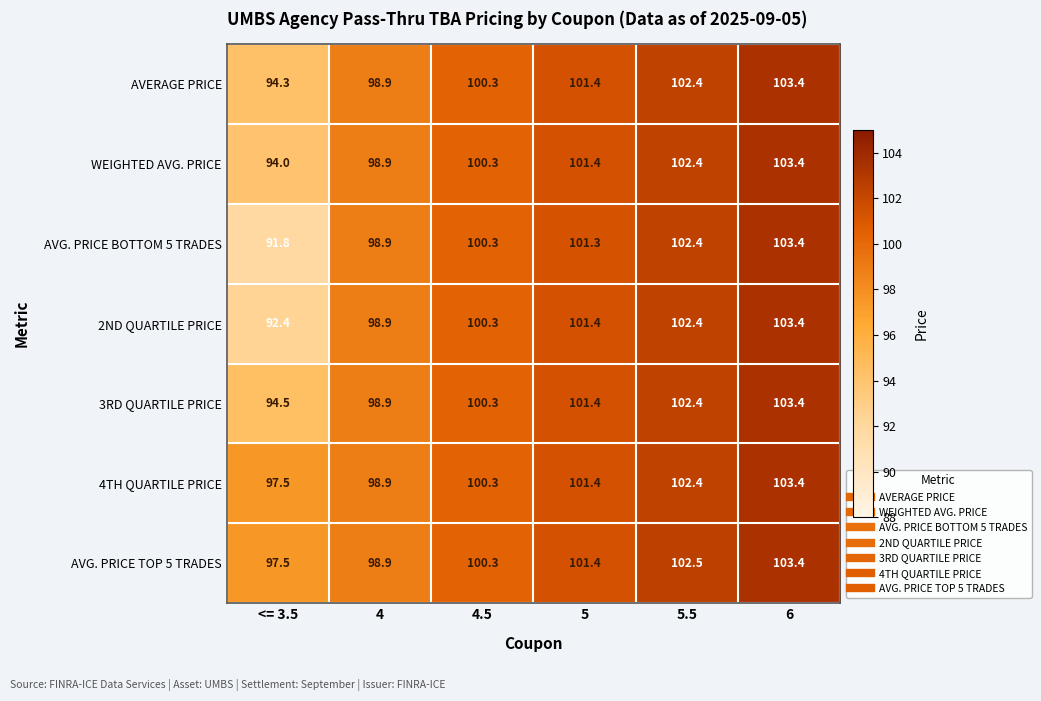

What is the difference between the maximum and minimum values in the 2ND QUARTILE PRICE series?

11.0